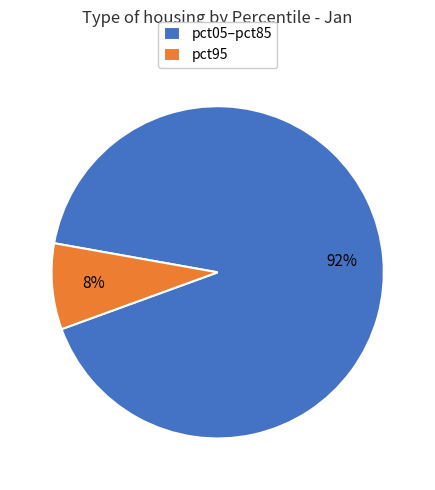

Combined, do pct95 and pct05–pct85 account for over 50%?

Yes